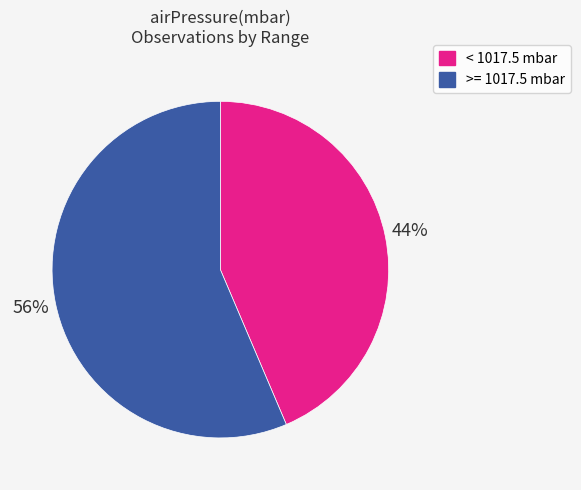

True or false: >= 1017.5 mbar accounts for 66% of the total.

False